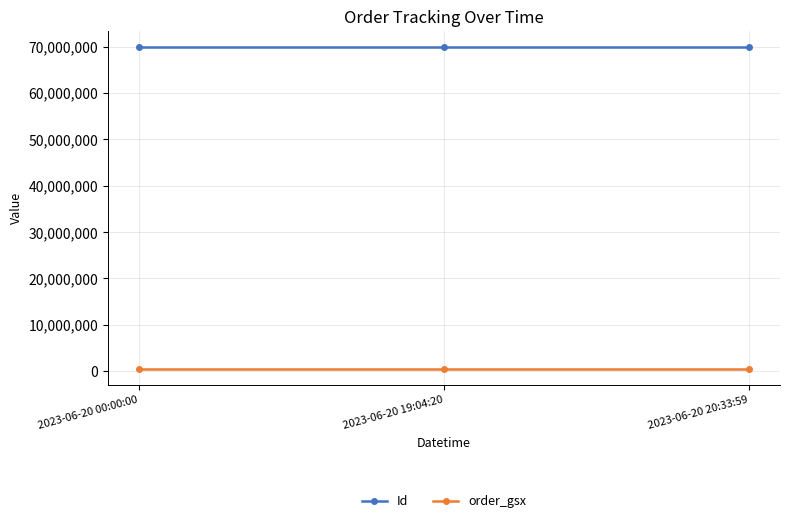

At how many categories does at least one series exceed 8429243?

3